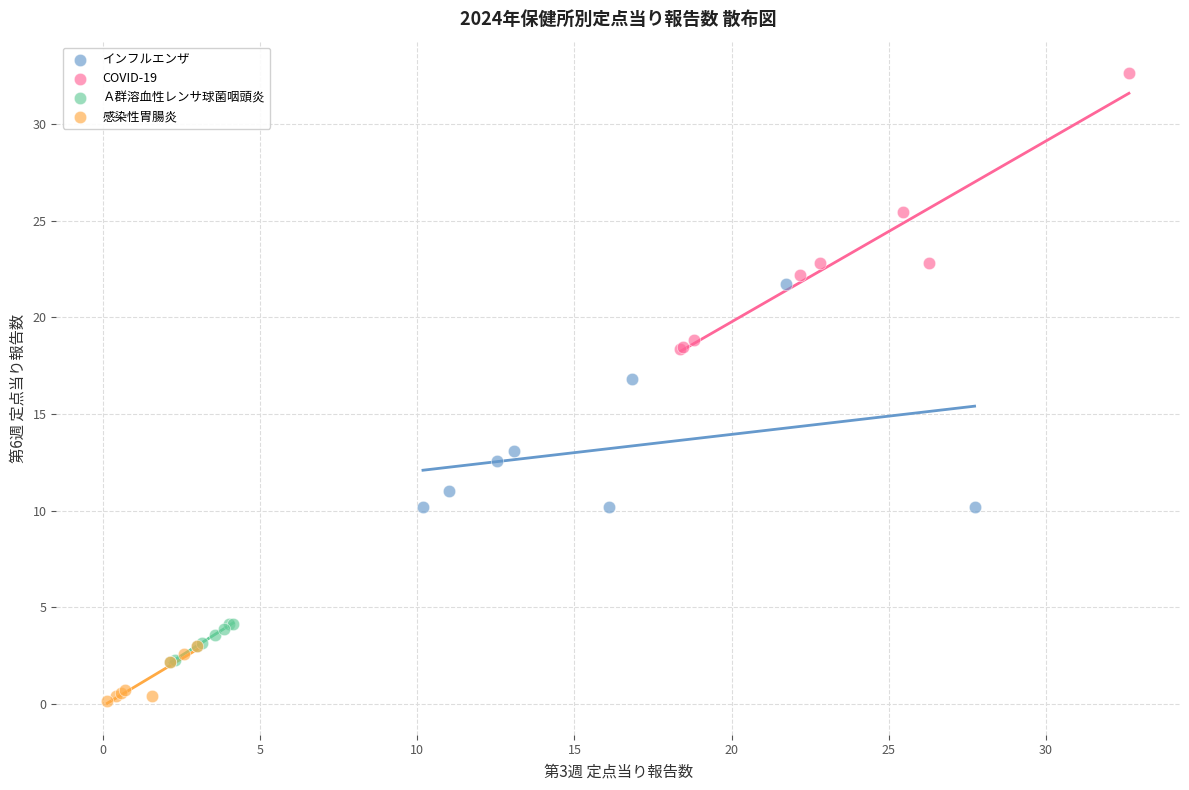

Which series contains the highest Y value?

COVID-19